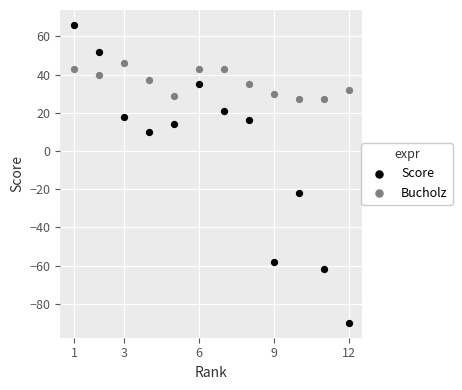

Which series contains the lowest Y value?

Score